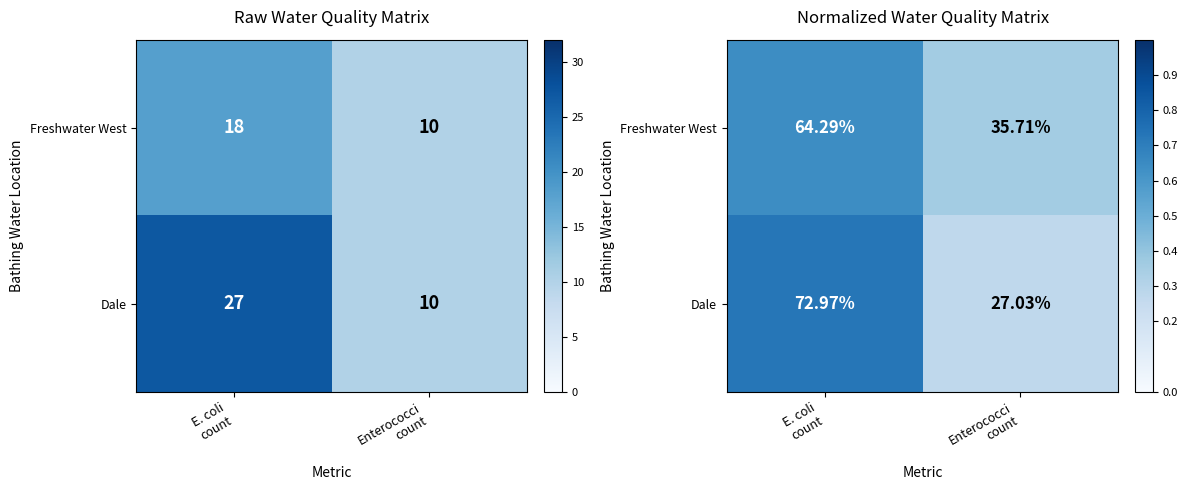

Is the value of Dale at Enterococci count greater than the value of Freshwater West at E. coli count?

No